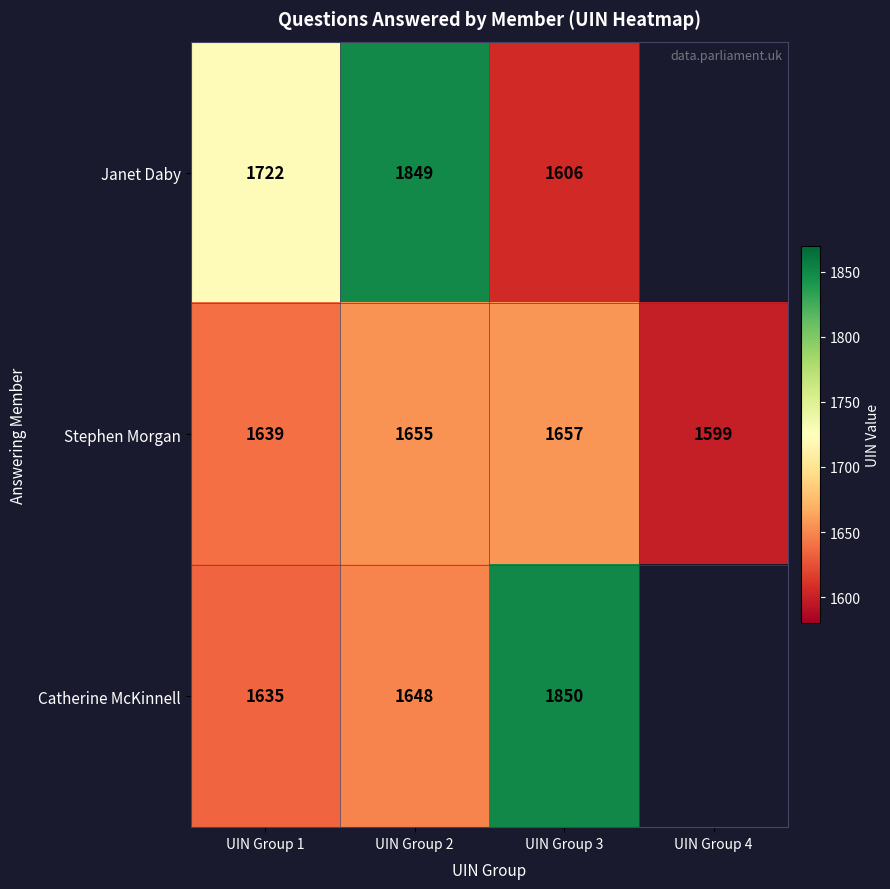

What value does the Stephen Morgan series have at UIN Group 2, to the nearest 5?

1655